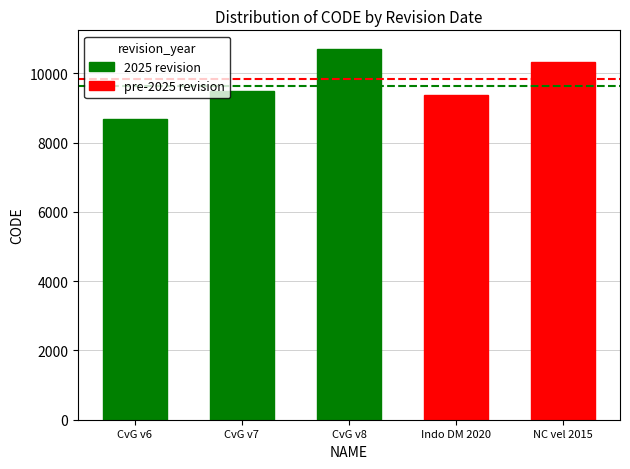

What is the value of the 4th bar from the left?

9375